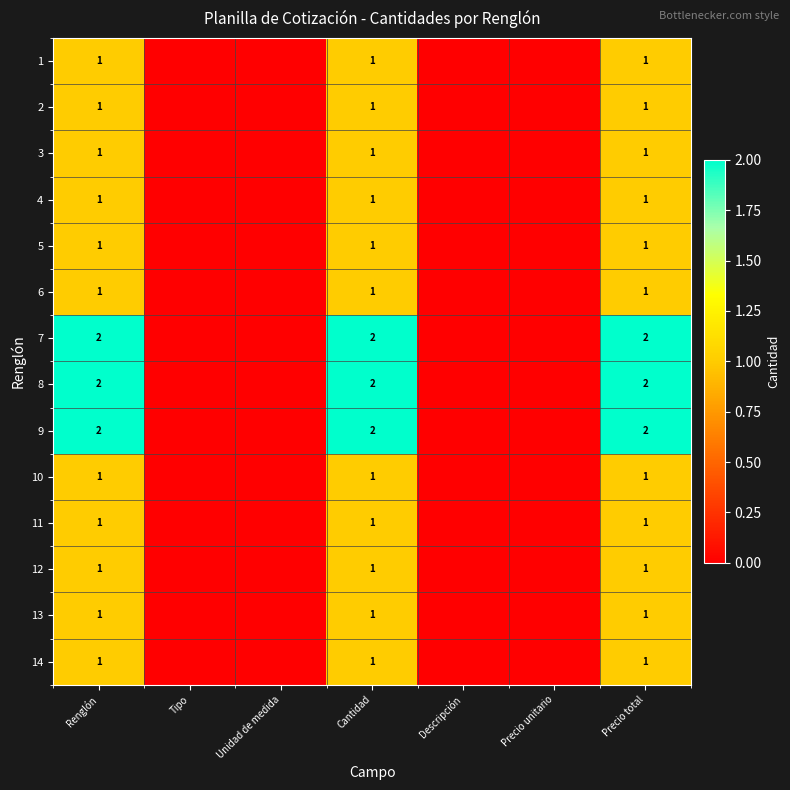

Is it true that 12 equals 0 at Renglón?

False